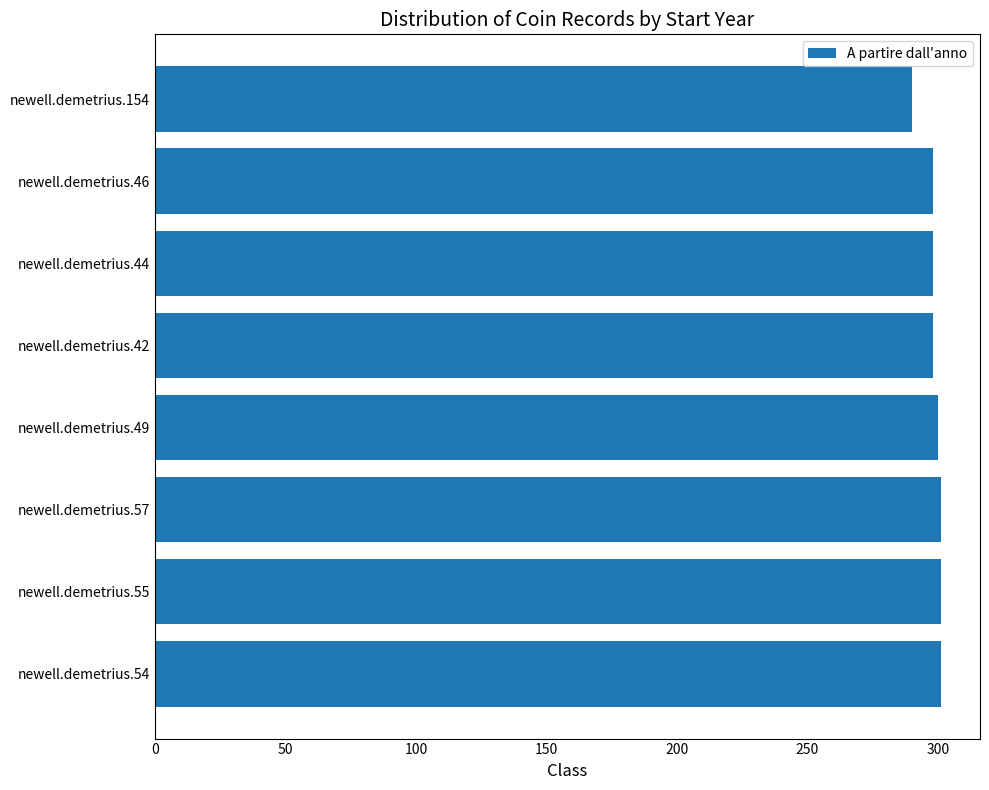

Approximately how many times larger is the value at newell.demetrius.49 compared to newell.demetrius.154?

1.0